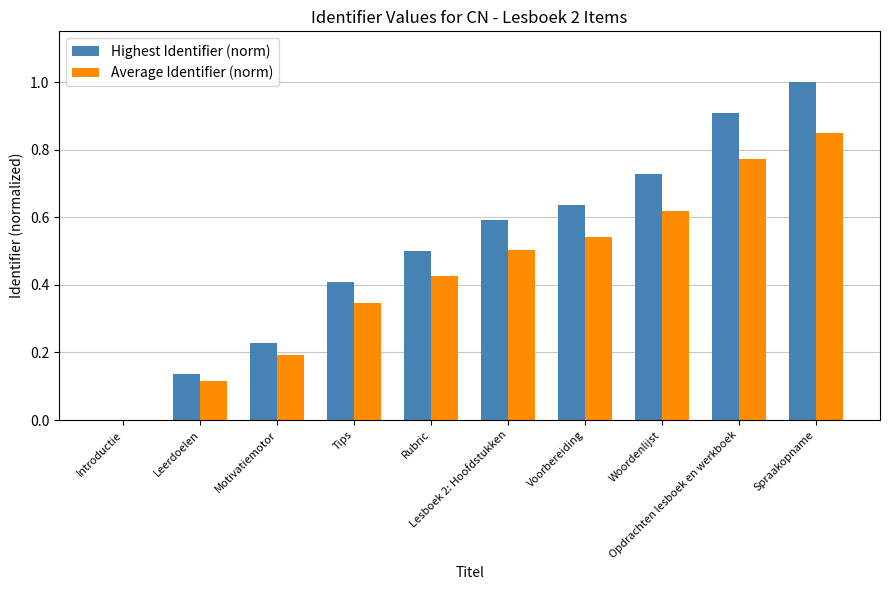

Which series has the largest total across all categories?

Highest Identifier (norm)